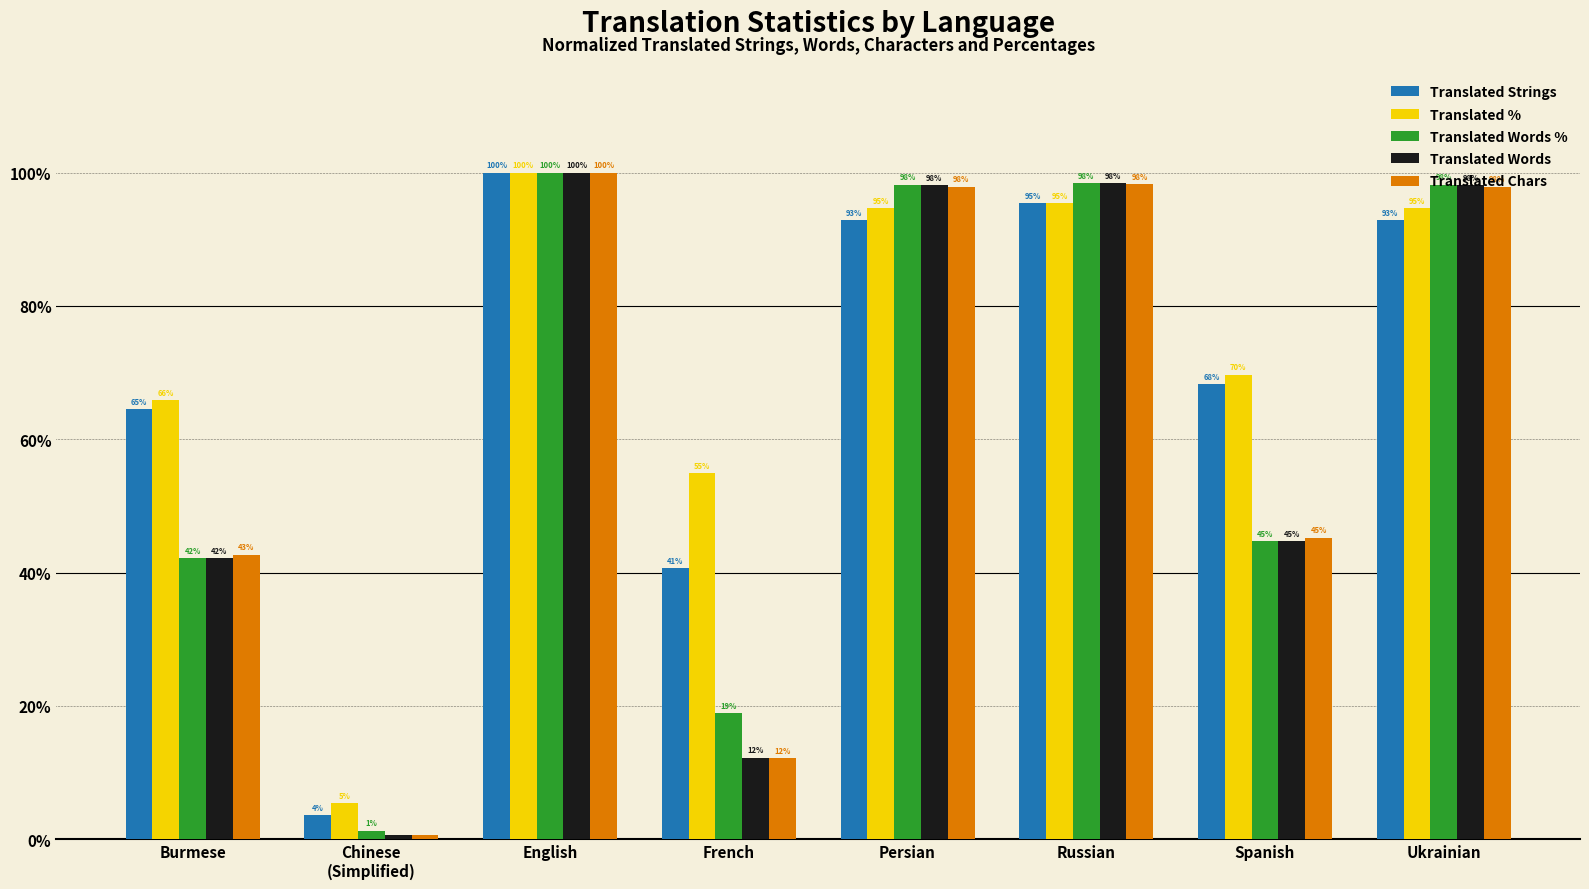

Is the value of Translated Words % at Spanish greater than the value of Translated Words at Chinese
(Simplified)?

Yes